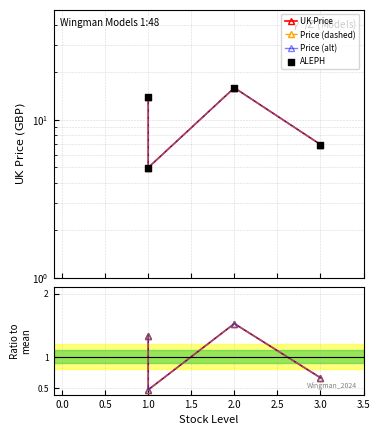

Which series has the widest spread of Y values?

ALEPH